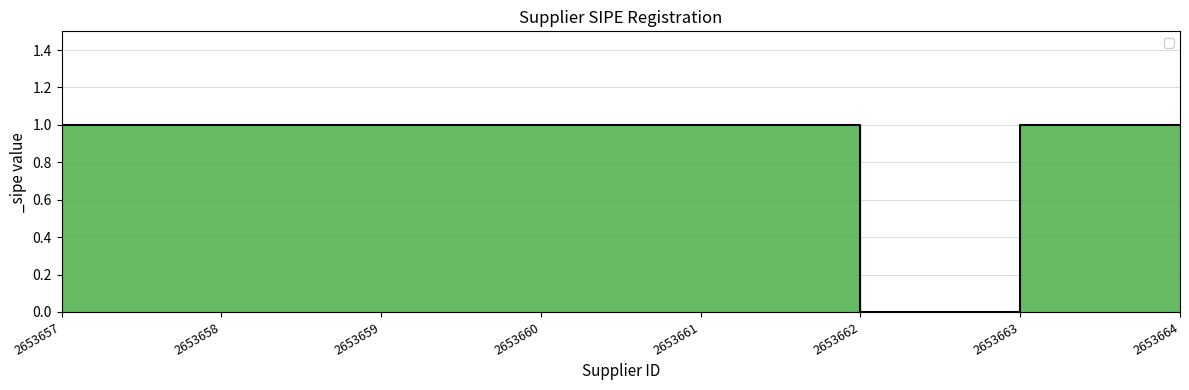

Reading left to right, transcribe all the data shown in this chart.

1	1	1	1	1	0	1	1